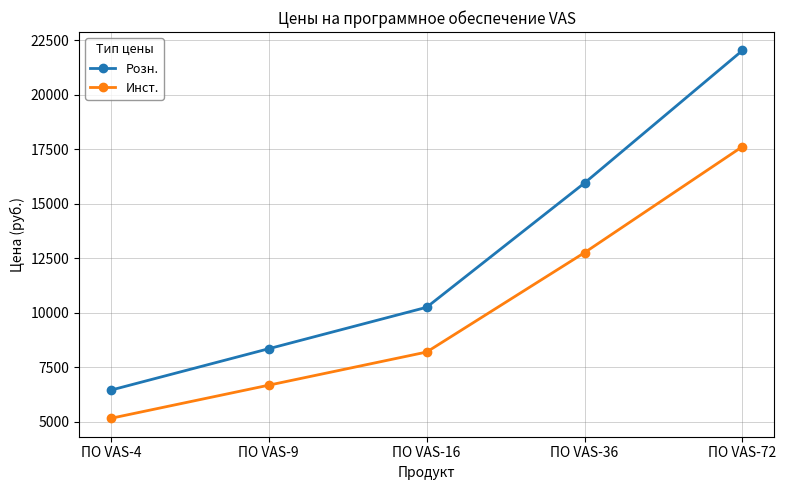

What is the sum of all Инст. values?

50461